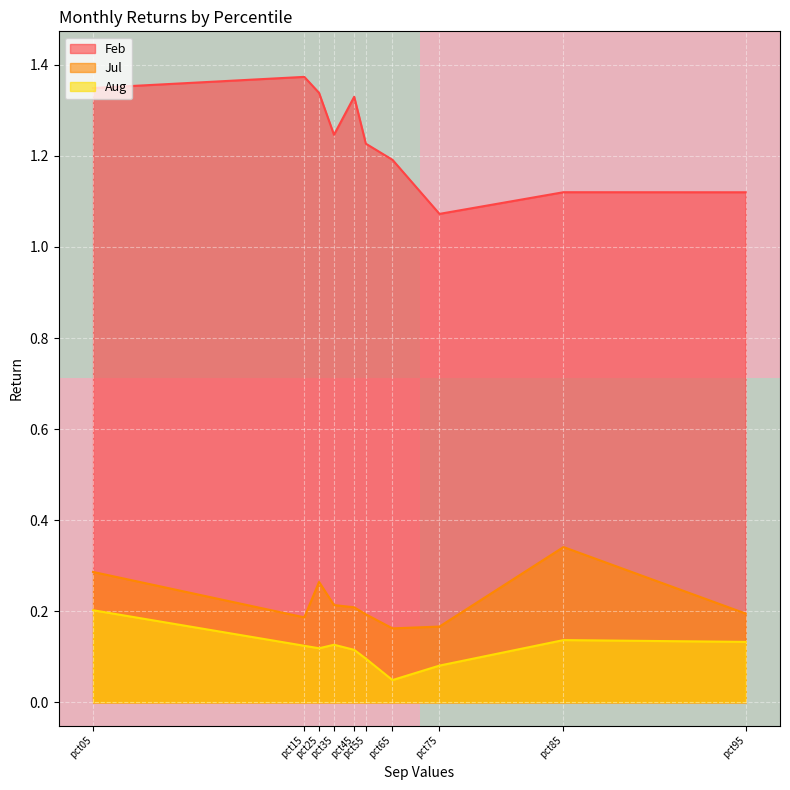

True or false: Jul and Feb cross at least once.

False